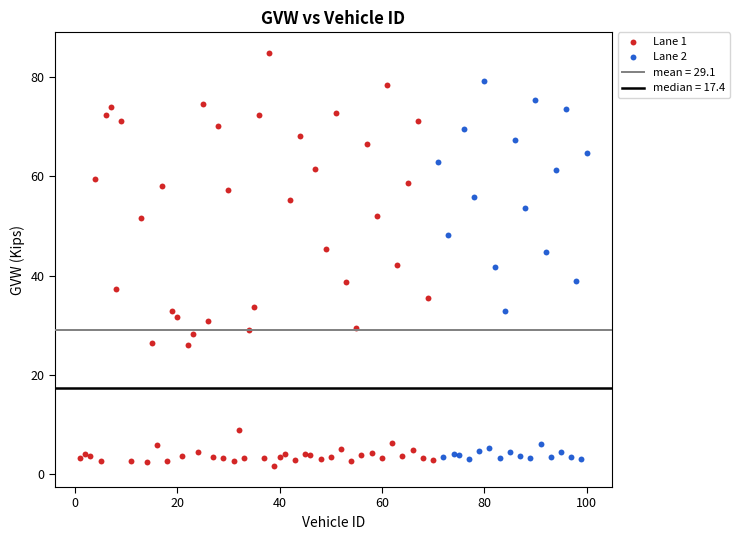

Which series contains the highest Y value?

Lane 1